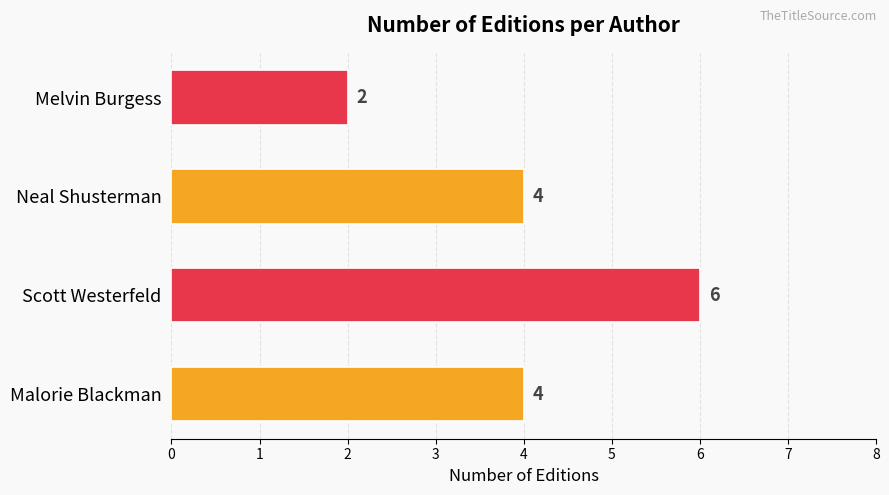

How many distinct data groups are displayed?

1